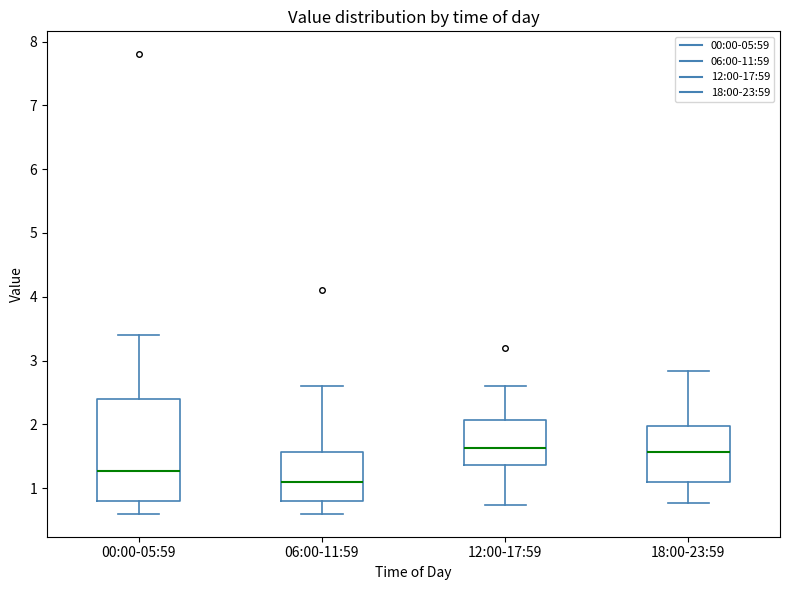

Comparing the boxes themselves (not the whiskers), which one is the tallest?

00:00-05:59